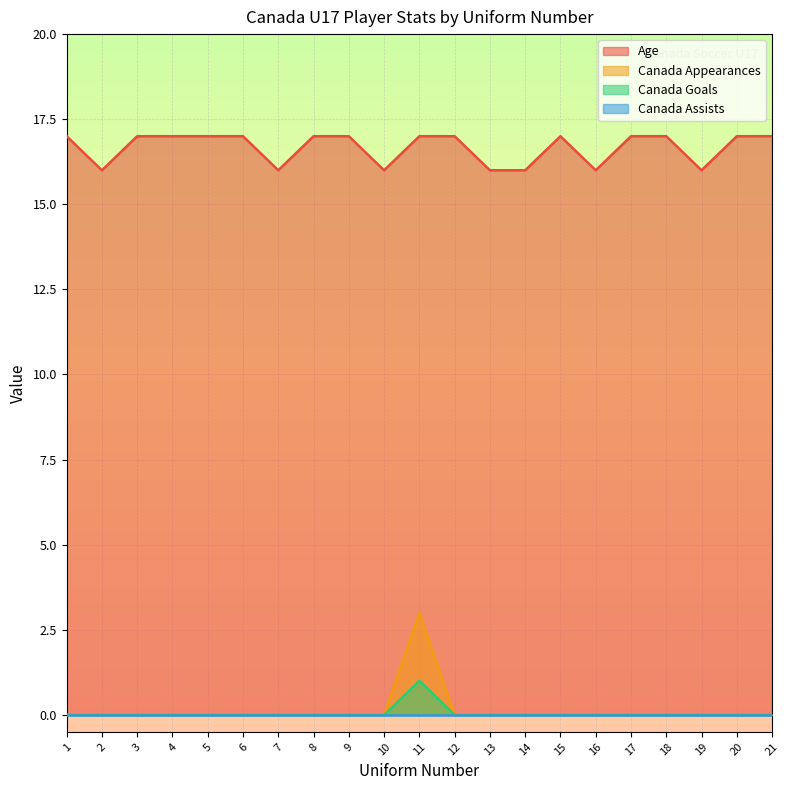

True or false: Canada Goals has a value of -1 at 12.

False